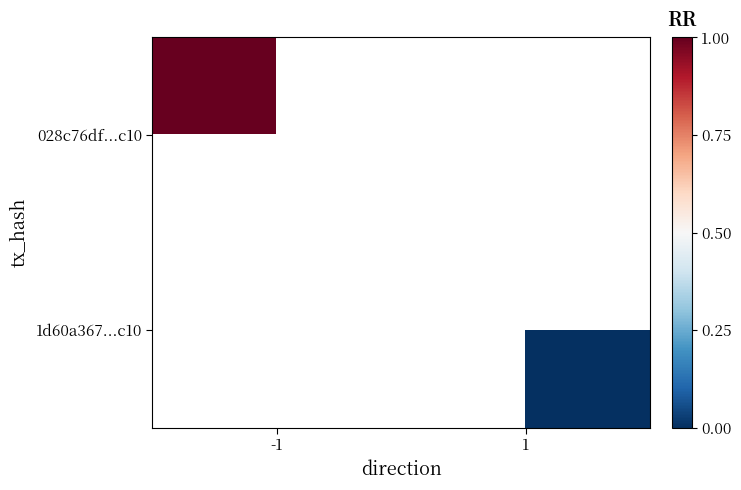

At which label does 028c76df...c10 reach its peak?

-1